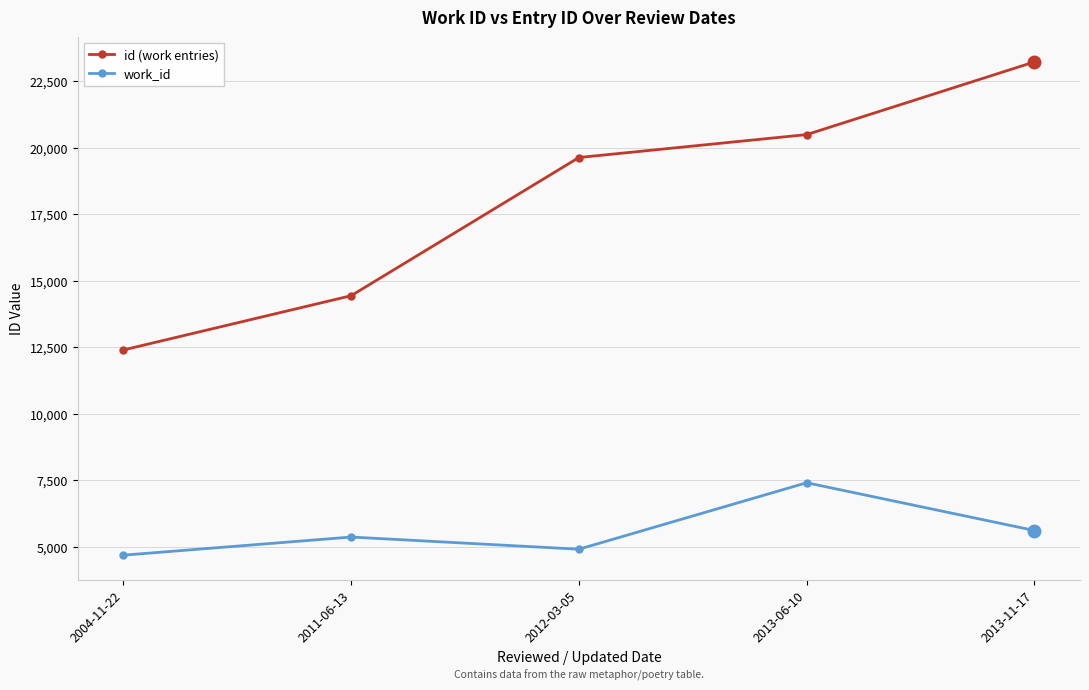

Rank the series at 2011-06-13 from lowest to highest value.

work_id, id (work entries)